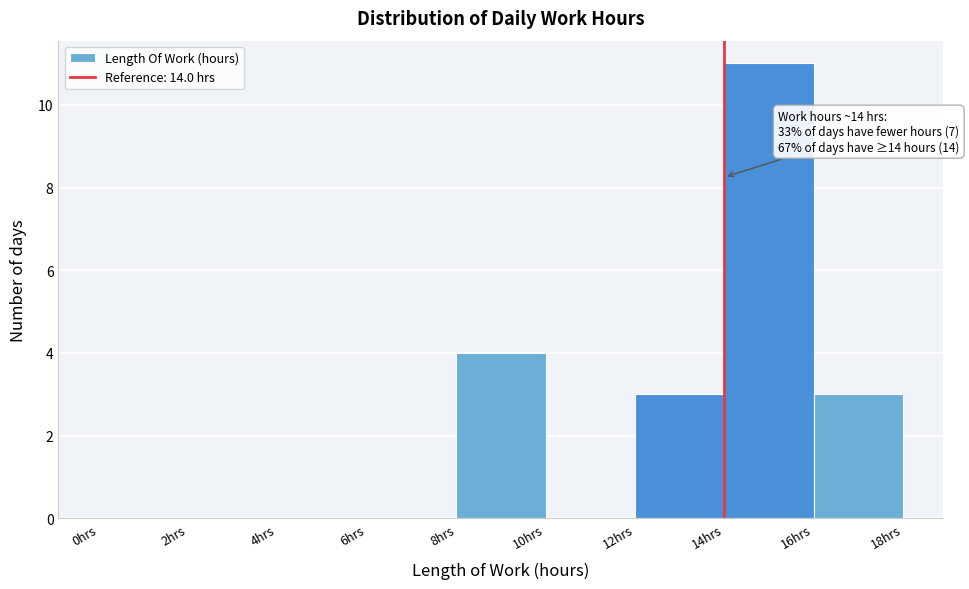

Over which range of the x-axis is the bar tallest?

14 to 16